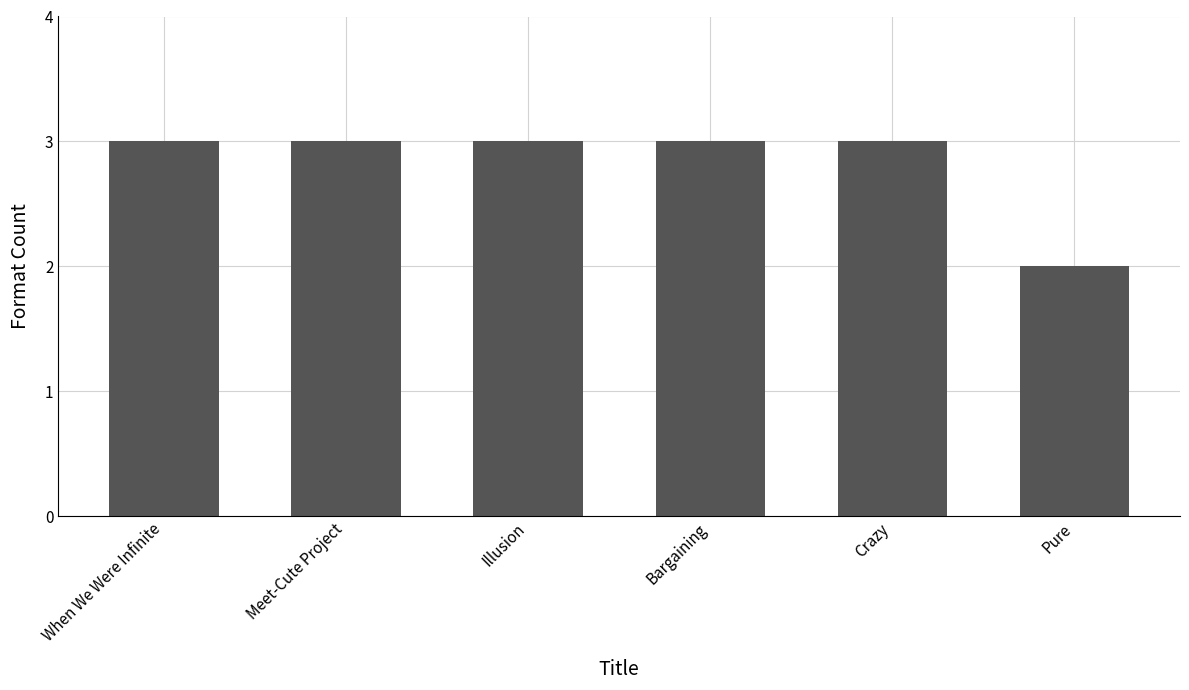

Is it true that the value at Illusion is 3?

True